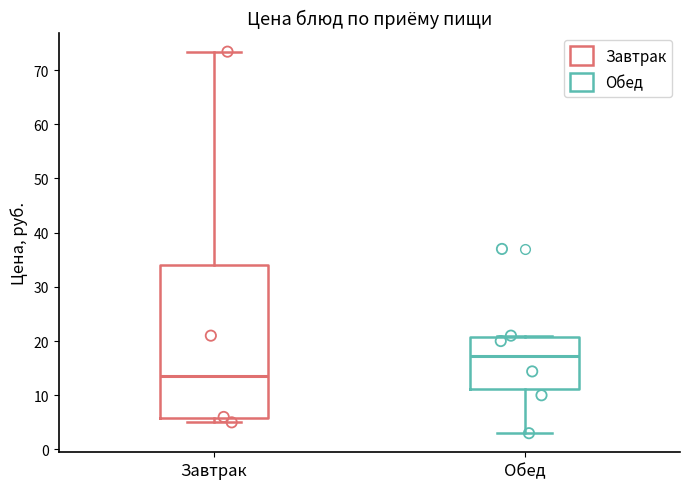

Which box's median line is the lowest?

Завтрак